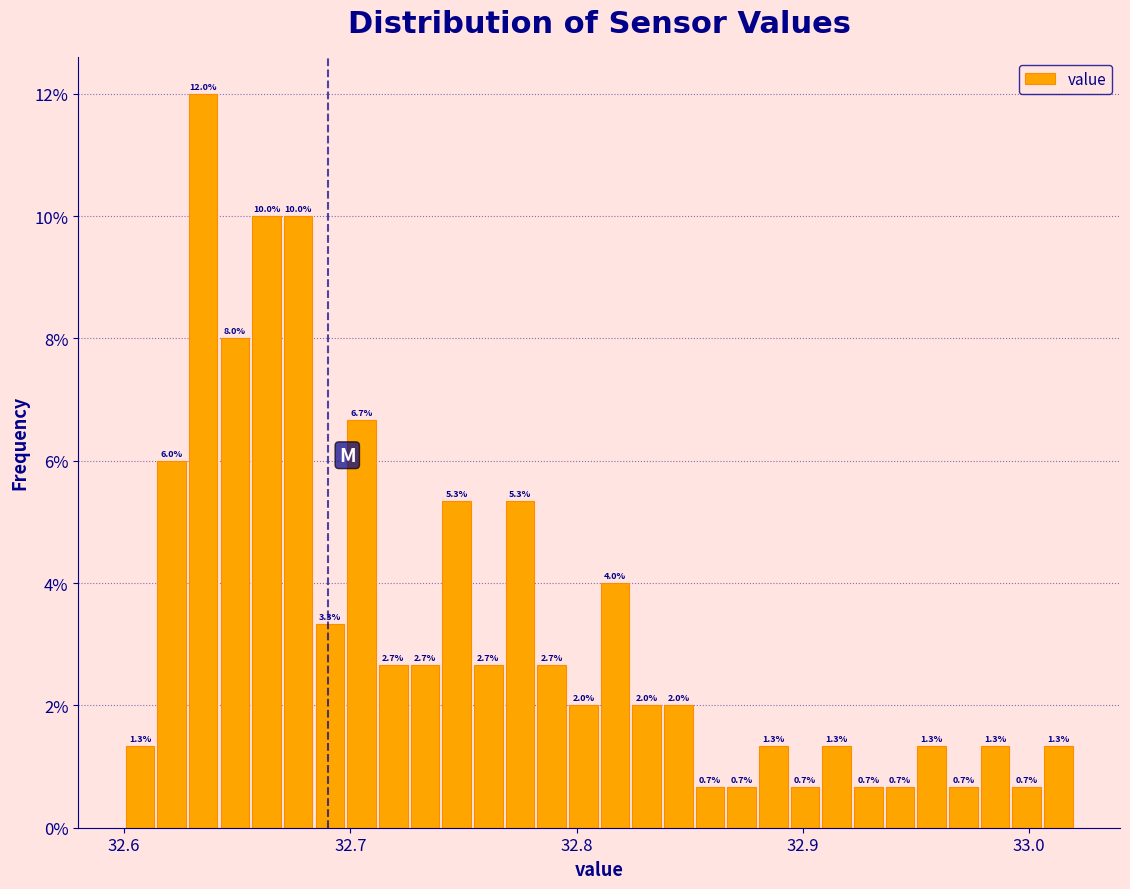

Read against the x-axis, roughly where is the centre of the tallest bar?

32.64